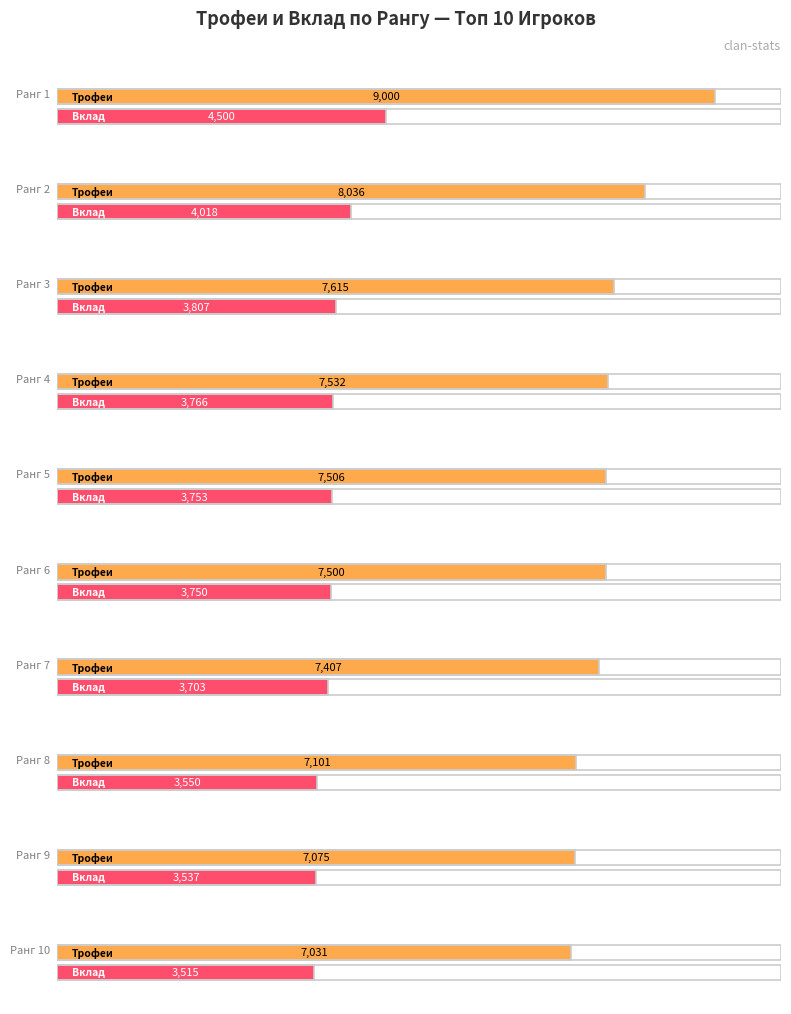

At which category is the sum across all series the highest?

1